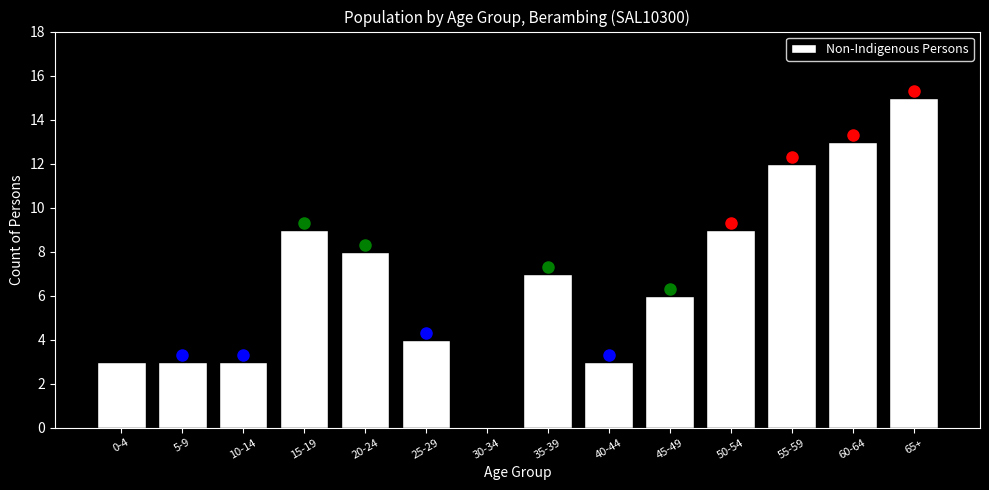

Reading left to right, list all the values displayed in this chart.

0-4=3	5-9=3	10-14=3	15-19=9	20-24=8	25-29=4	30-34=0	35-39=7	40-44=3	45-49=6	50-54=9	55-59=12	60-64=13	65+=15